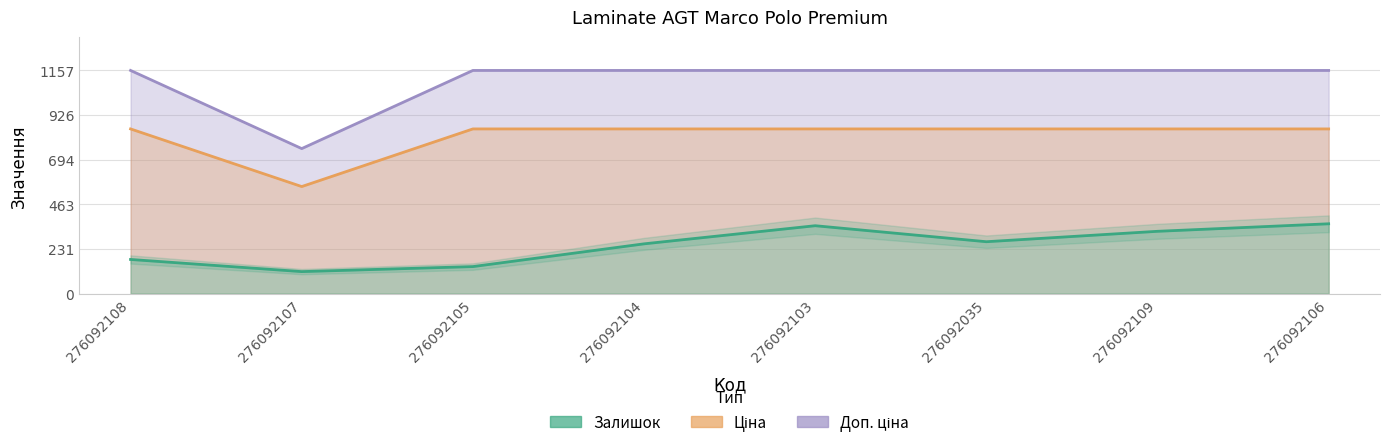

What are all the series names shown in the legend?

Залишок, Ціна, Доп. ціна